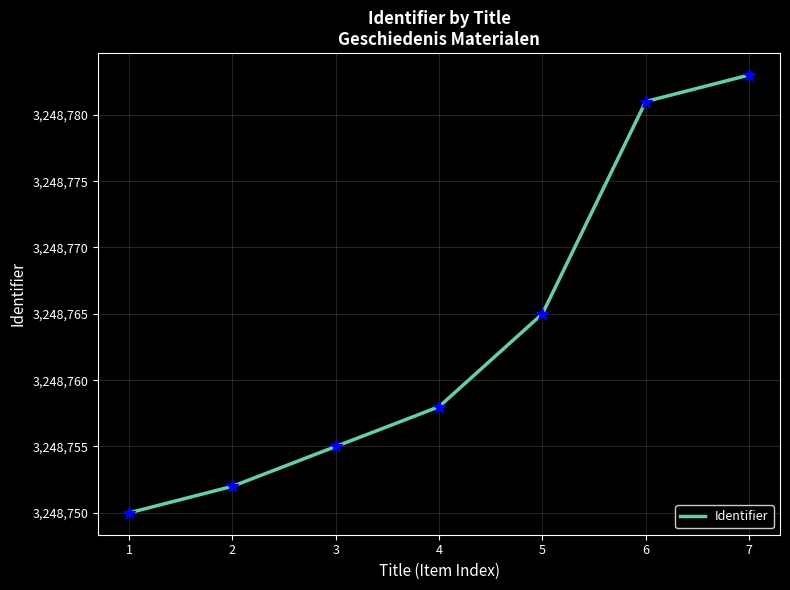

Between 7 and 3, which is larger?

7